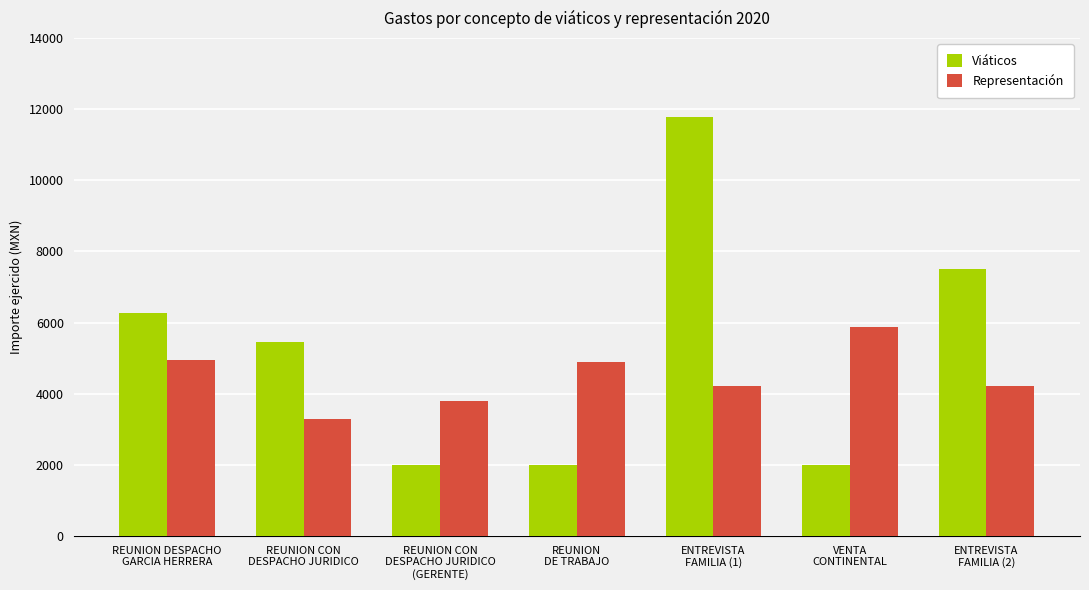

The Viáticos series shows 6280.0 at REUNION DESPACHO
GARCIA HERRERA. True or false?

True